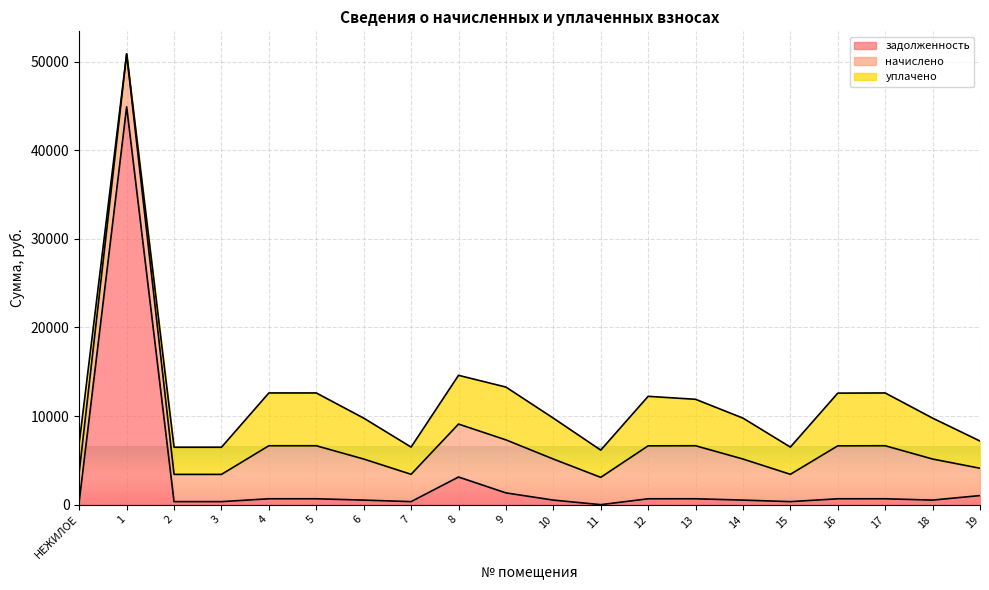

How many positive values does the уплачено series have?

19